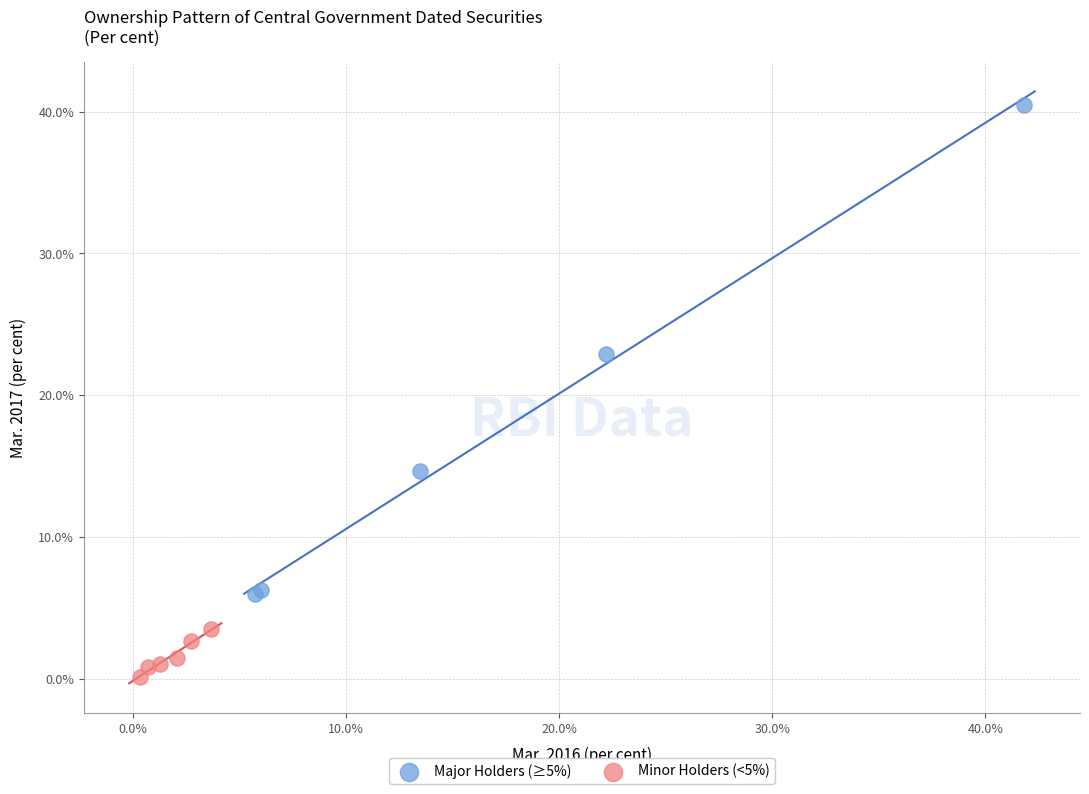

Which series contains the lowest Y value?

Minor Holders (<5%)